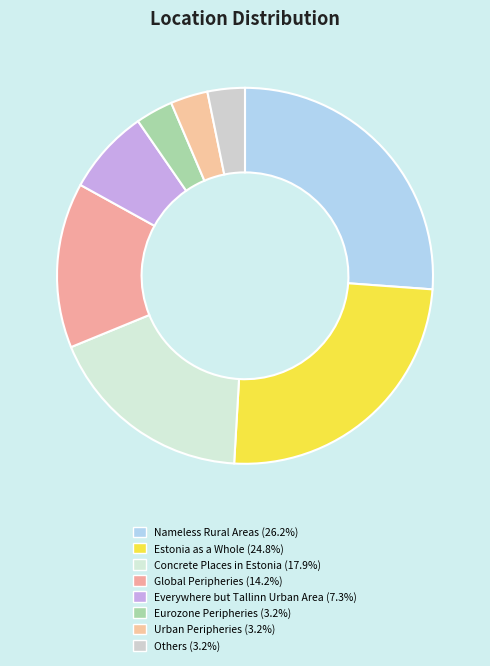

To the nearest percent, what portion does Others represent?

3%